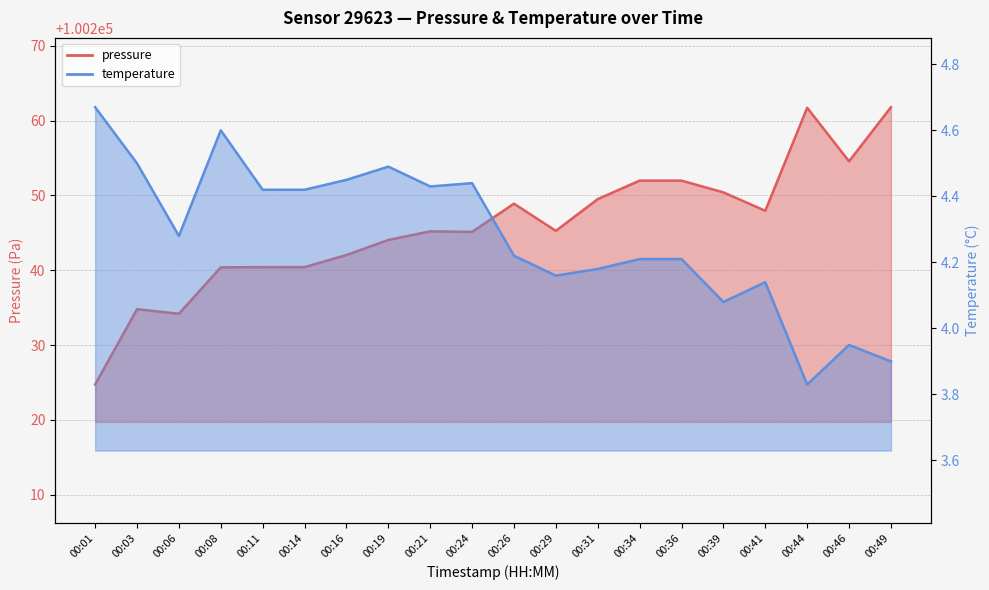

Where is the first local maximum for temperature line?

00:08